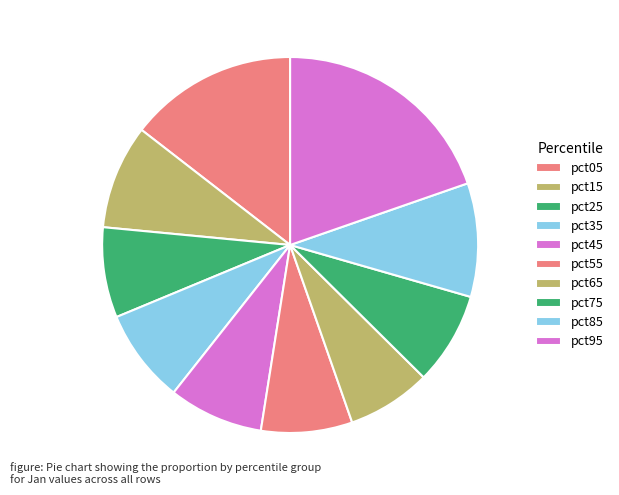

What is the change in value from pct15 to pct35?

-0.1